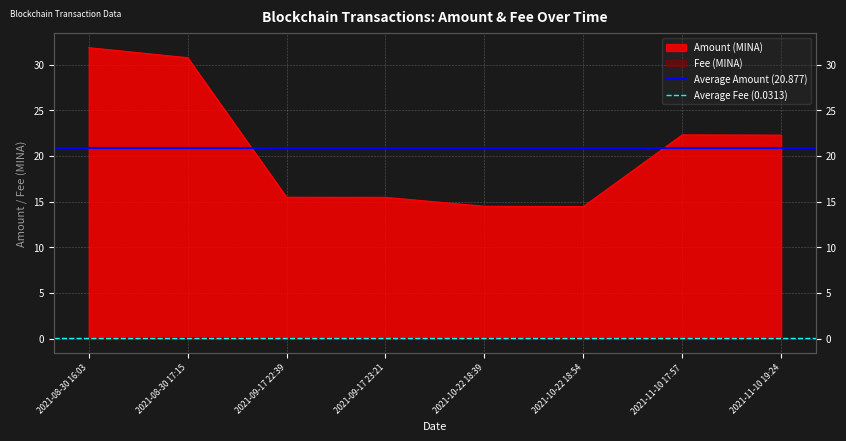

At which category is the sum across all series the highest?

2021-08-30 16:03